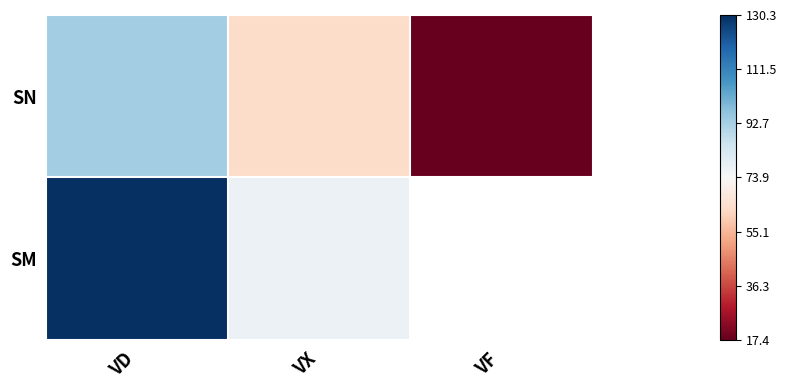

At how many categories does at least one series exceed 110?

1